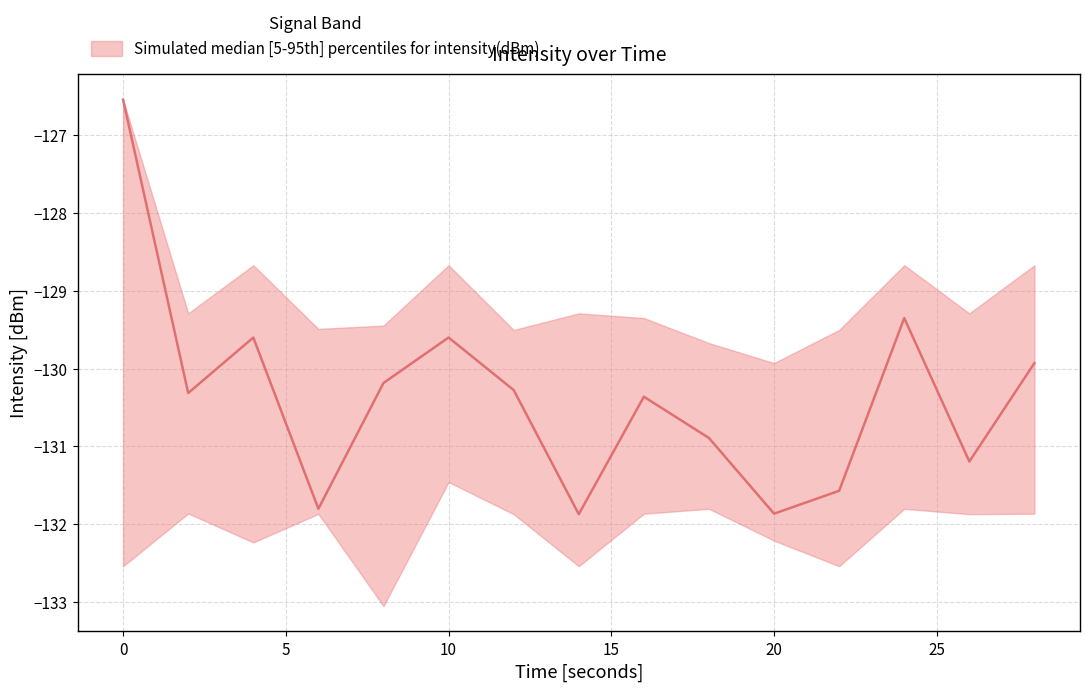

The lower series shows -227.6 at 28. True or false?

False